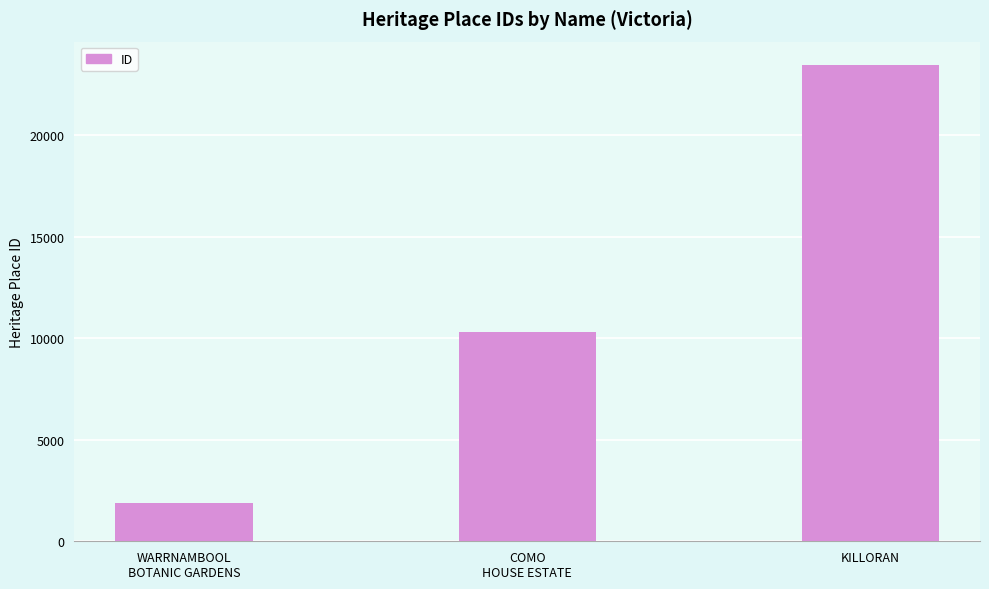

Between KILLORAN and COMO
HOUSE ESTATE, which is larger?

KILLORAN